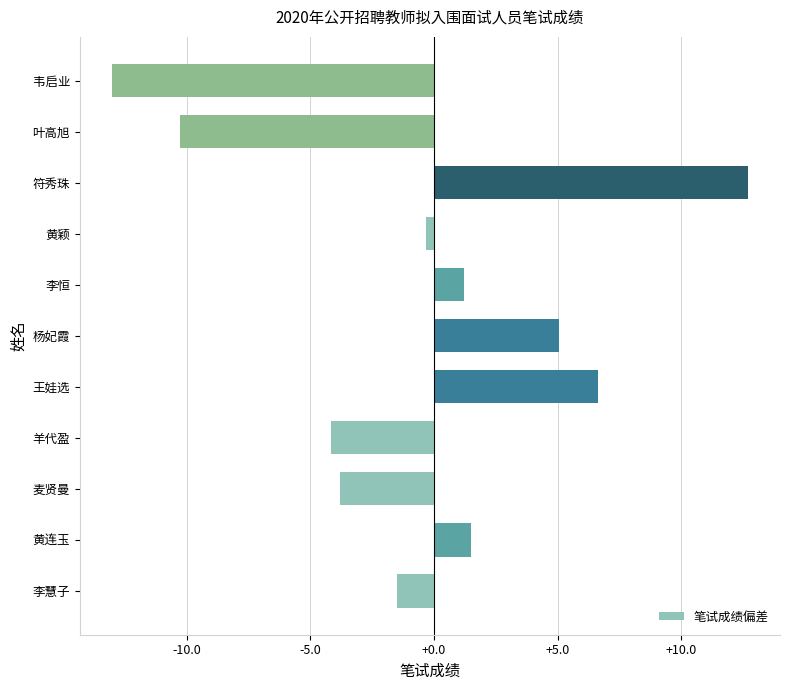

What is the change in value from 麦贤曼 to 叶高旭?

-6.5